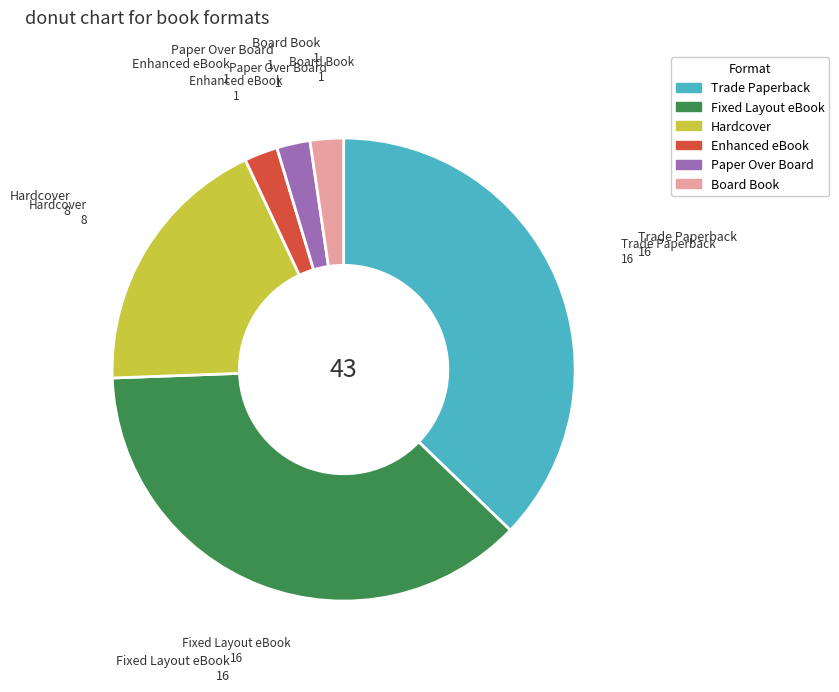

How many slices are in this pie chart?

6